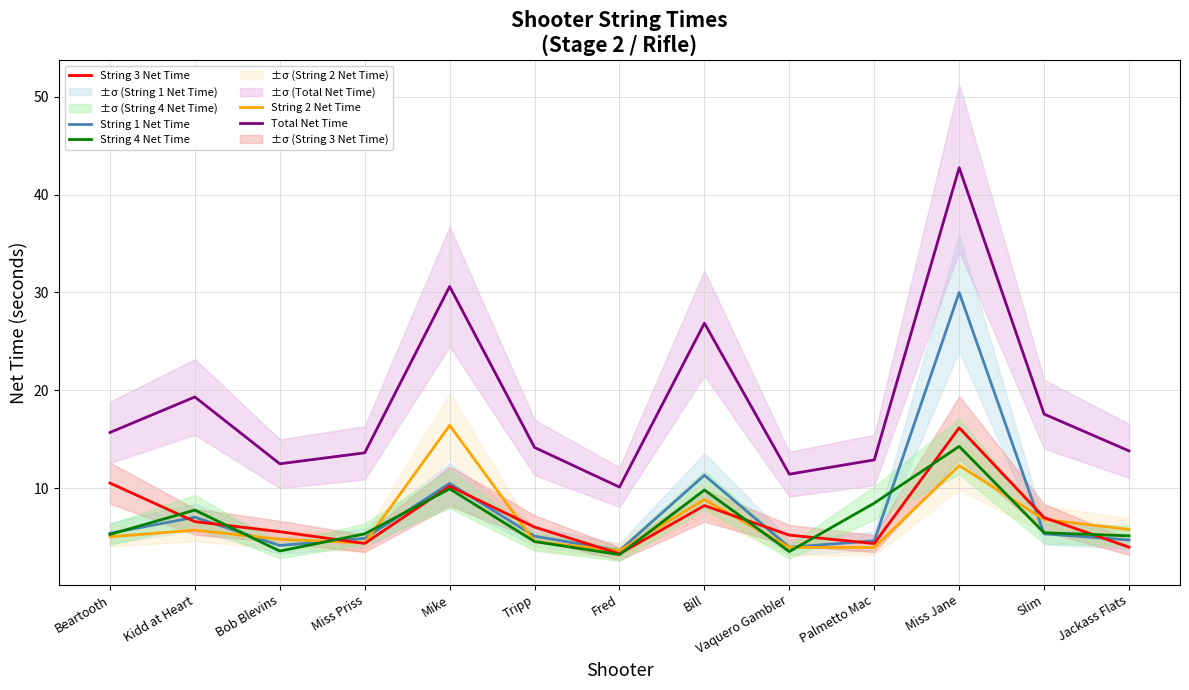

True or false: String 1 Net Time has more than 2 points higher than both neighbors.

True